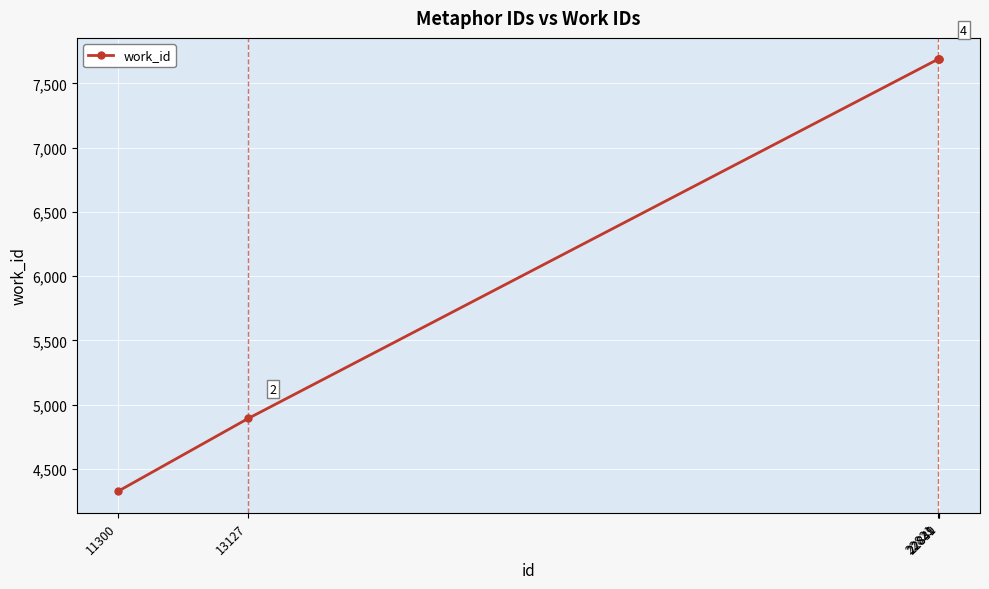

Count the number of data series in this chart.

1